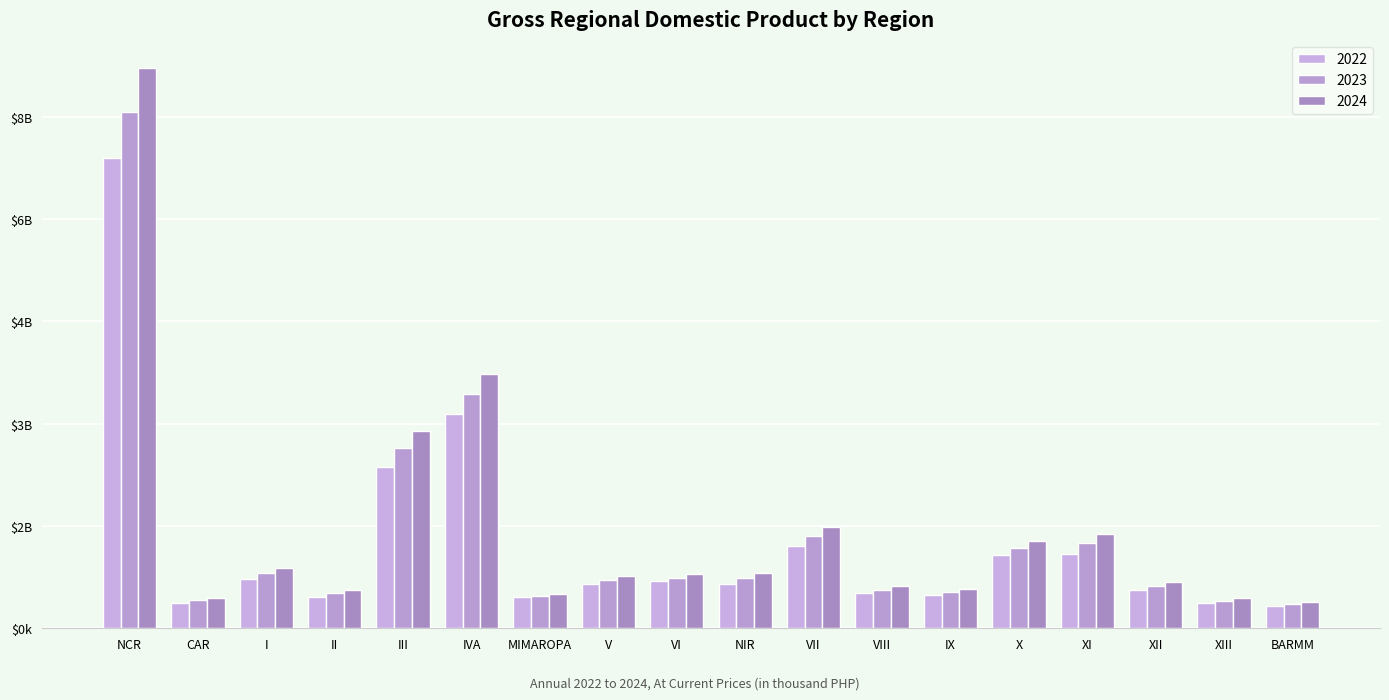

Does the chart contain stacked bars?

No